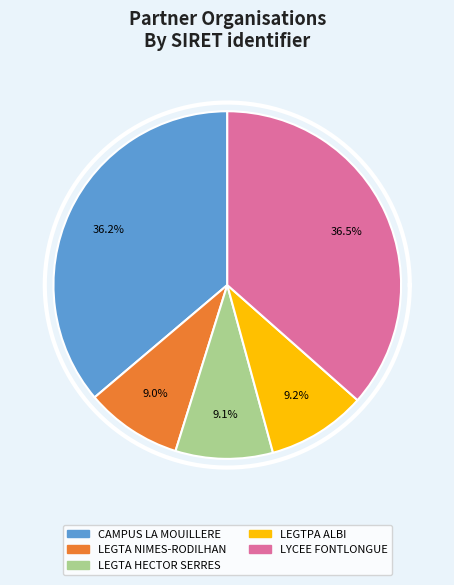

The LEGTA DE NIMES-RODILHAN slice represents 9% of the pie. True or false?

True